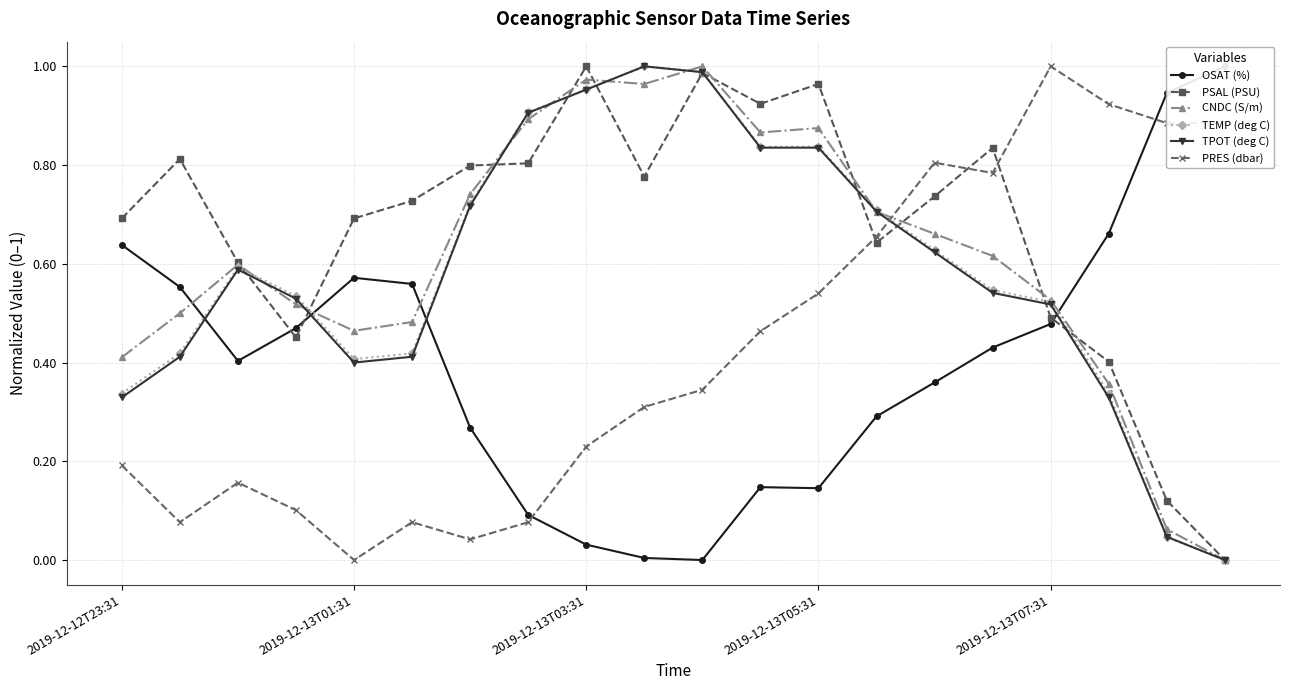

Does the chart have visible grid lines?

Yes